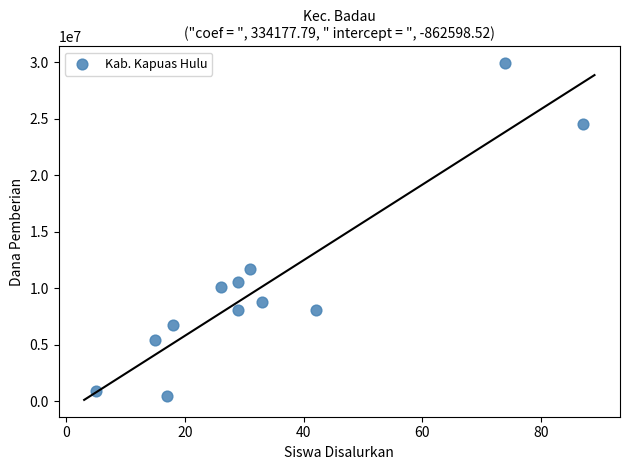

What Y value in the scatter plot is closest to 15187500?

11700000